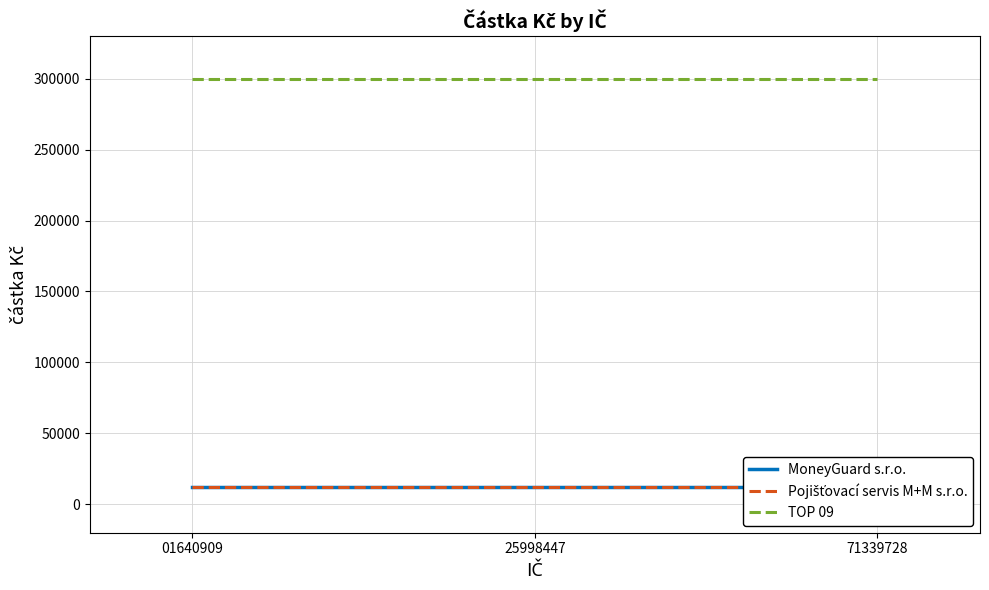

Which series changed the most between 01640909 and 71339728?

MoneyGuard s.r.o.